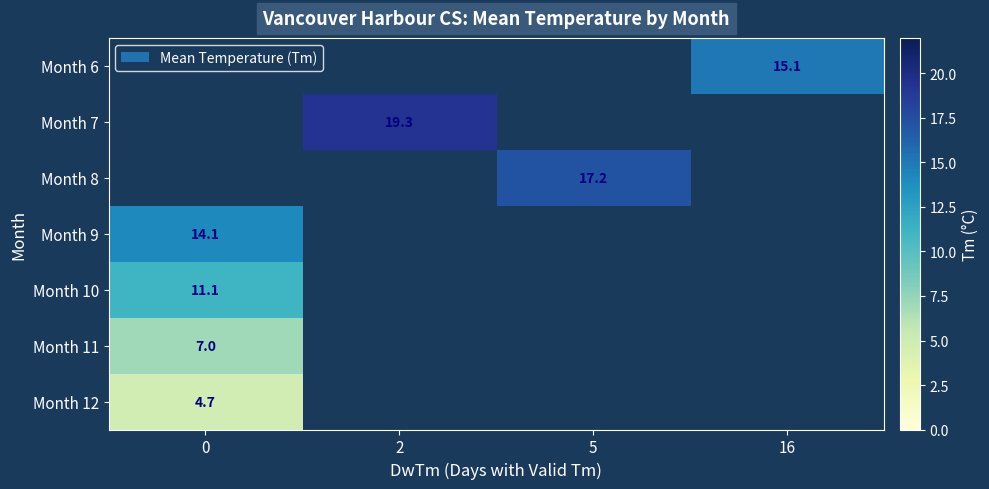

What is the minimum value shown in the chart?

4.7